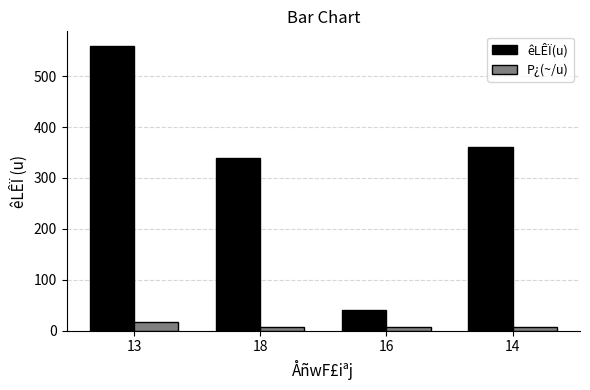

Is the value of êLÊÏ(u) at 16 greater than the value of P¿(~/u) at 14?

Yes